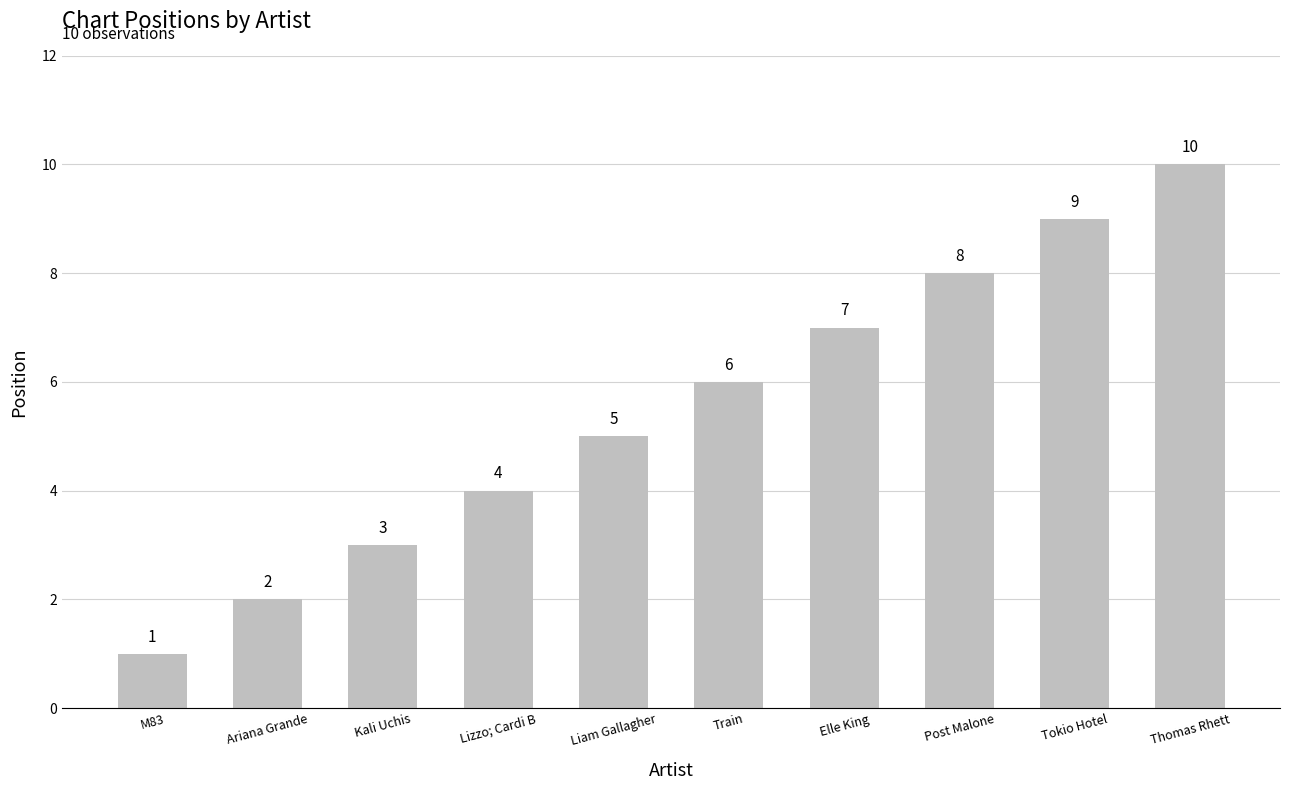

Reading left to right, what are all the values shown in this chart?

1	2	3	4	5	6	7	8	9	10